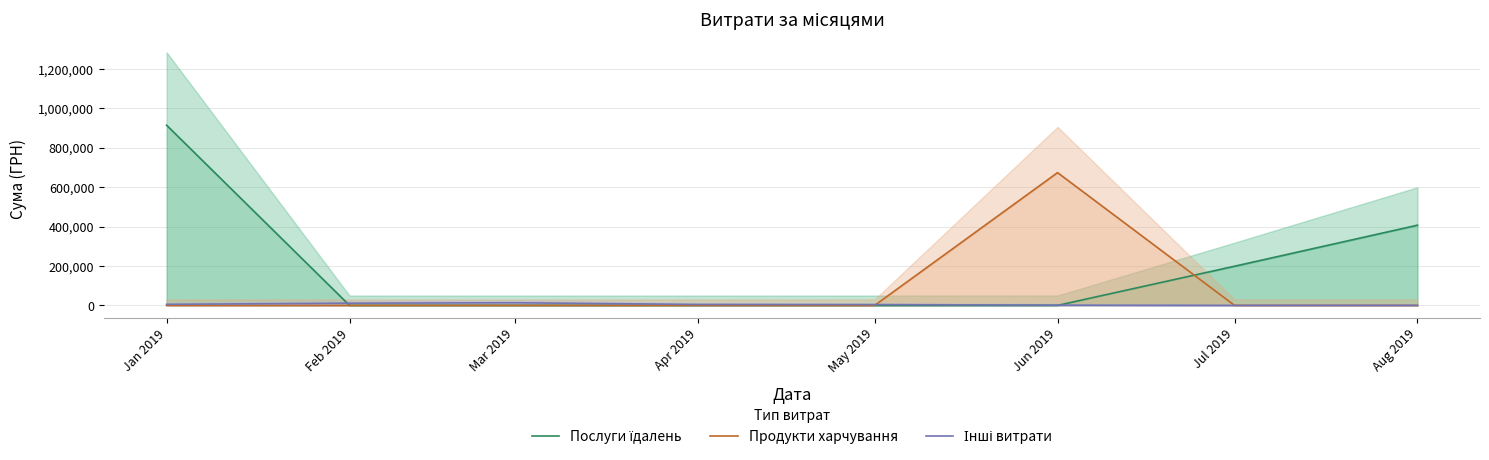

What is the label of the 4th point from the left?

Apr 2019